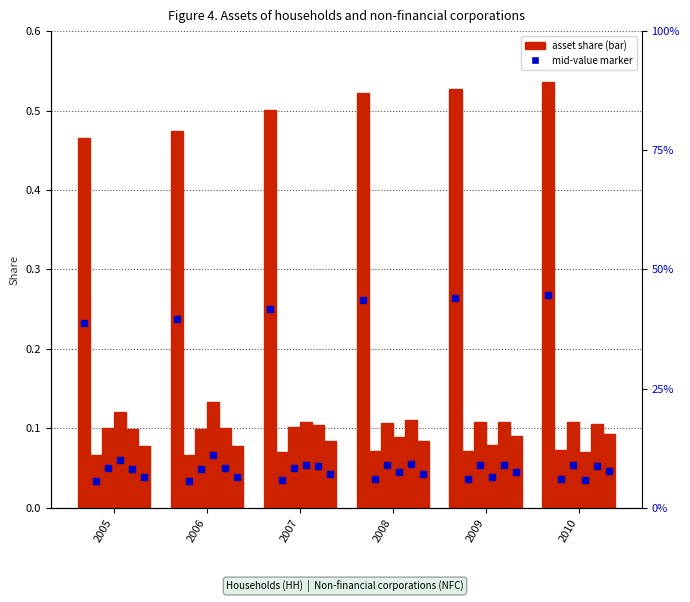

Which series has the widest spread of values?

Dwellings (HH)